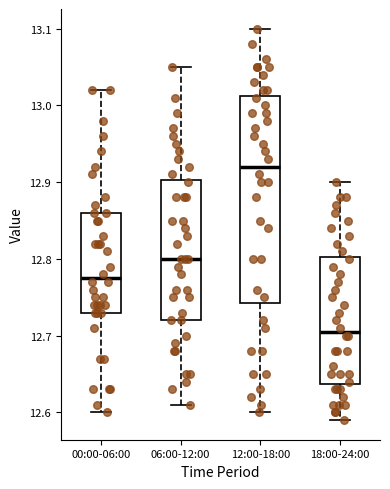

Which box's median line is the lowest?

18:00-24:00